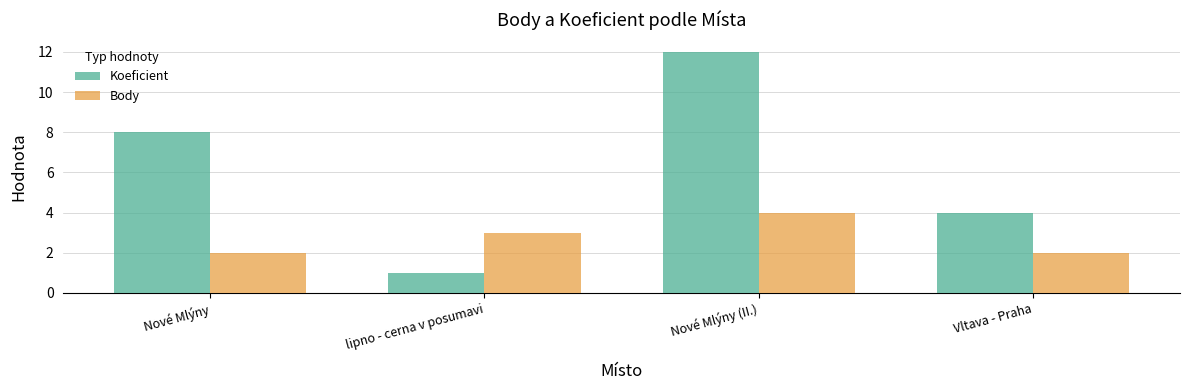

Which series has the largest range (max minus min)?

Koeficient